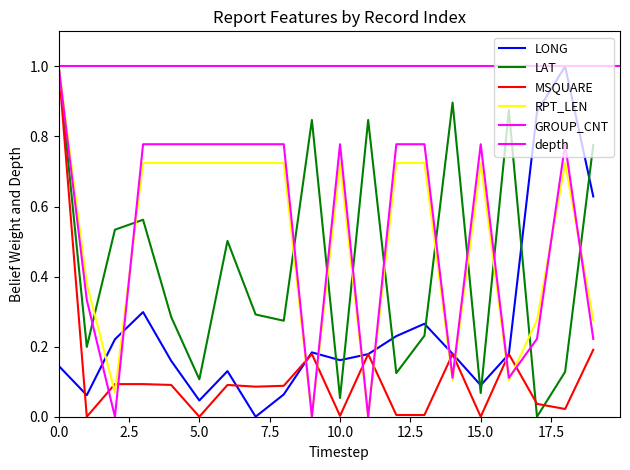

What is the difference between the highest and lowest values at 14?

0.8